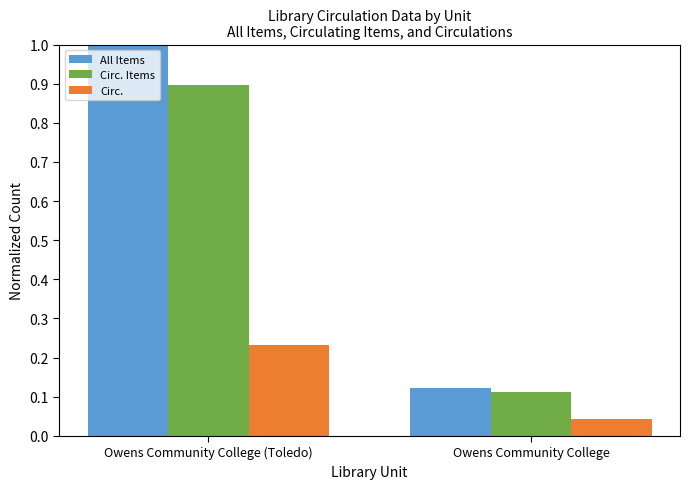

Which series has the widest spread of values?

All Items